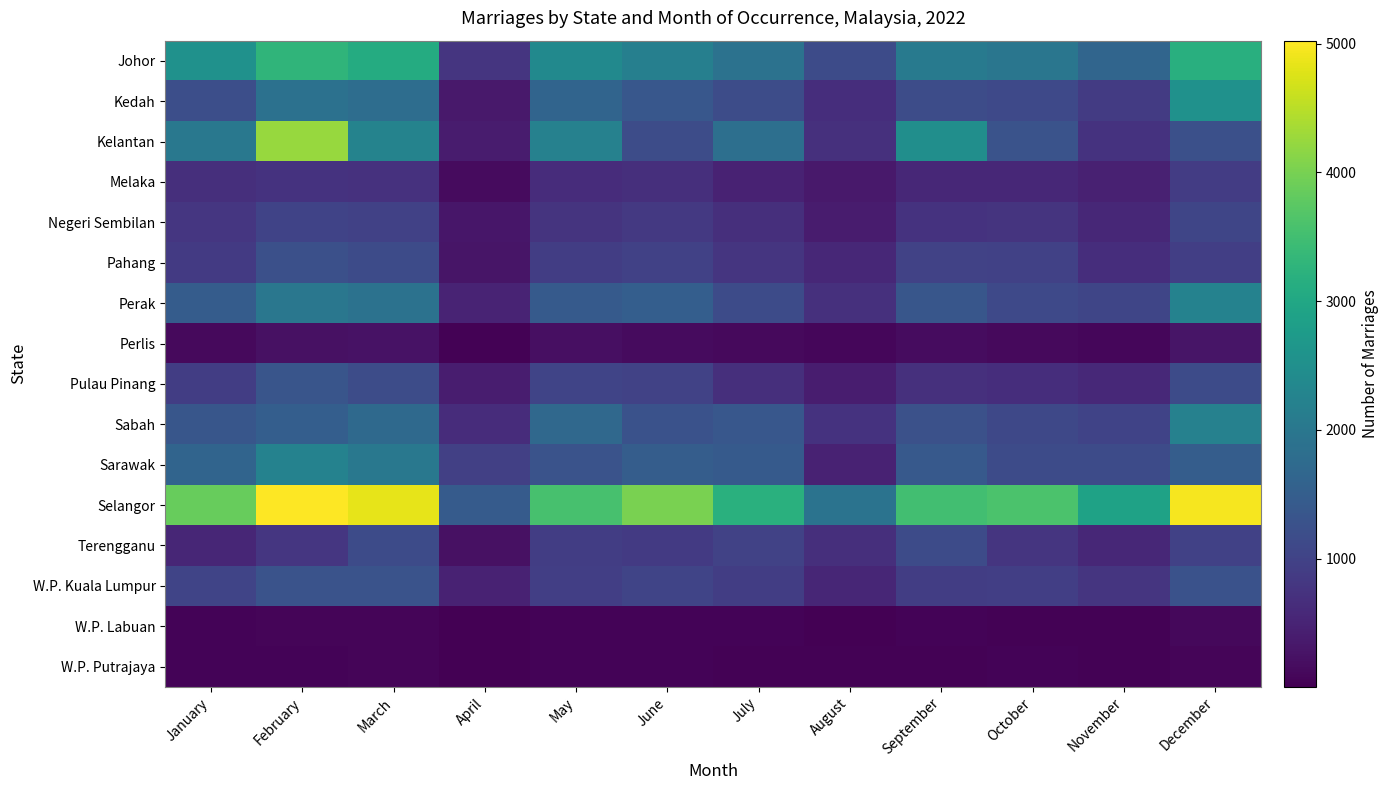

Reading left to right, transcribe all the data shown in this chart.

Johor: January=2545	February=3298	March=3088	April=782	May=2379	June=2180	July=1892	August=1152	September=2066	October=1982	November=1638	December=3164
Kedah: January=1208	February=1871	March=1809	April=348	May=1614	June=1362	July=1163	August=671	September=1179	October=1118	November=883	December=2542
Kelantan: January=2018	February=4244	March=2258	April=387	May=2205	June=1169	July=1830	August=711	September=2484	October=1285	November=732	December=1235
Melaka: January=674	February=742	March=716	April=154	May=635	June=681	July=483	August=347	September=566	October=558	November=462	December=894
Negeri Sembilan: January=803	February=1011	March=978	April=320	May=771	June=846	July=675	August=393	September=748	October=753	November=566	December=1051
Pahang: January=857	February=1240	March=1154	April=289	May=917	June=974	July=787	August=567	September=995	October=986	November=660	December=943
Perak: January=1473	February=1988	March=1896	April=513	May=1425	June=1499	July=1156	August=706	September=1356	October=1116	November=1046	December=2233
Perlis: January=130	February=234	March=243	April=40	May=204	June=159	July=143	August=95	September=175	October=141	November=101	December=300
Pulau Pinang: January=921	February=1330	March=1178	April=402	May=1044	June=999	July=680	August=410	September=707	October=665	November=576	December=1155
Sabah: January=1356	February=1502	March=1719	April=646	May=1693	June=1262	July=1375	August=744	September=1244	October=1086	November=1015	December=2213
Sarawak: January=1622	February=2225	March=2007	April=951	May=1292	June=1485	July=1430	August=488	September=1405	October=1154	November=1161	December=1487
Selangor: January=3858	February=5022	March=4844	April=1448	May=3569	June=4007	July=3199	August=1917	September=3511	October=3603	November=2896	December=4951
Terengganu: January=554	February=794	March=1153	April=242	May=918	June=852	July=1001	August=687	September=1158	October=783	November=559	December=970
W.P. Kuala Lumpur: January=1040	February=1293	March=1289	April=484	May=929	June=1027	July=916	August=545	September=916	October=941	November=777	December=1262
W.P. Labuan: January=59	February=73	March=84	April=21	May=59	June=55	July=59	August=25	September=50	October=38	November=45	December=105
W.P. Putrajaya: January=50	February=49	March=70	April=7	May=48	June=61	July=32	August=30	September=41	October=48	November=27	December=84